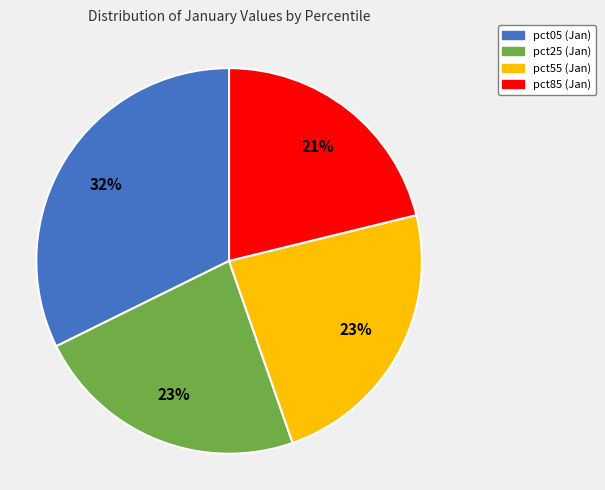

Is it true that pct25 is 30% of the pie?

False